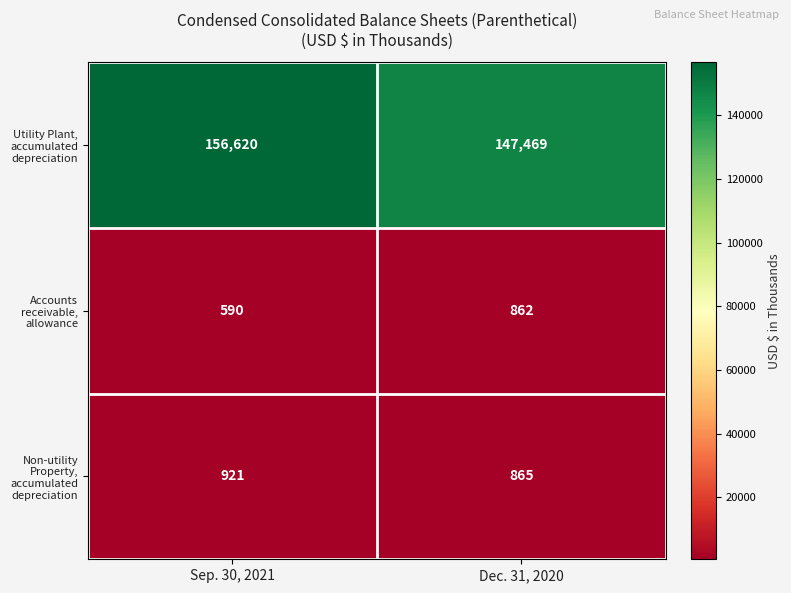

Which label corresponds to the largest value in the chart?

Sep. 30, 2021